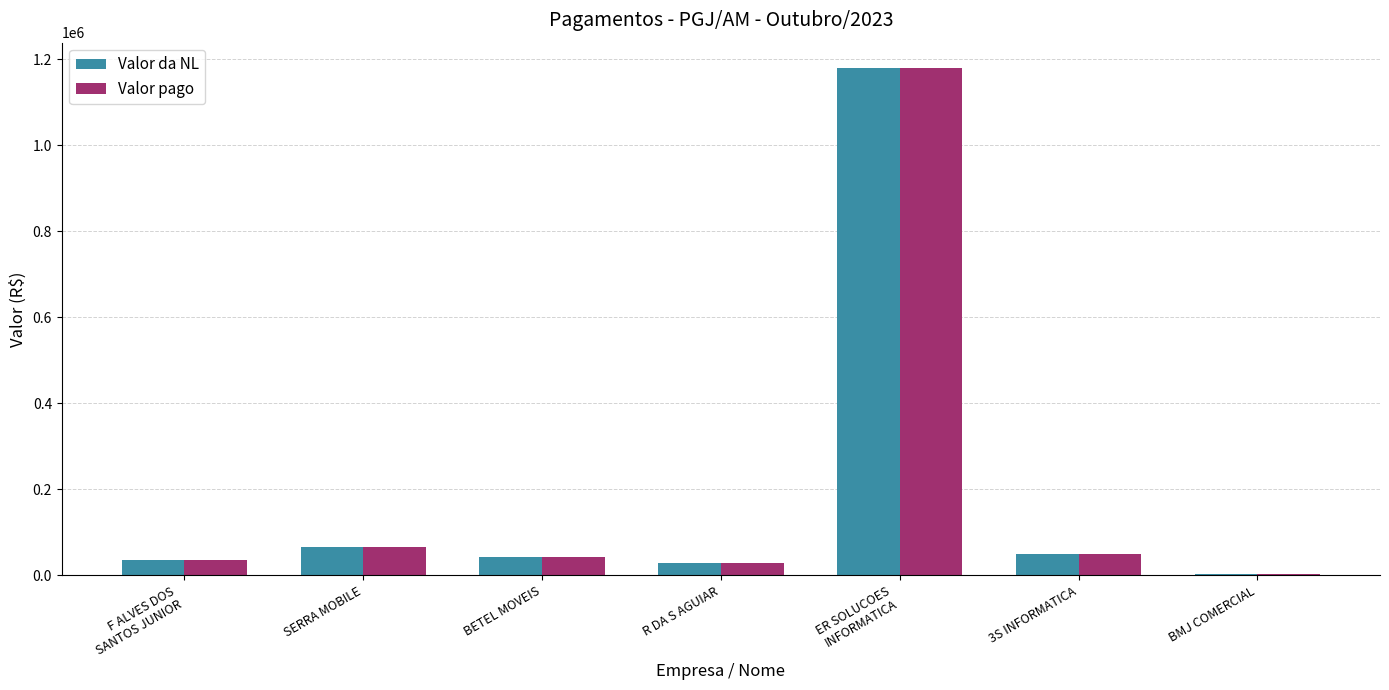

What is the sum of all Valor da NL values?

1402160.7